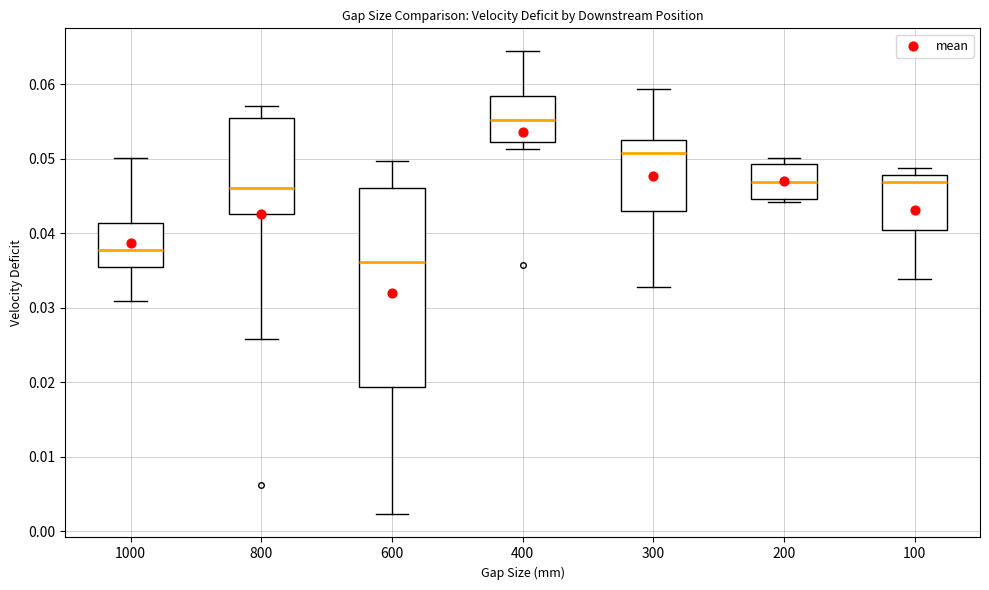

Reading left to right, transcribe this box plot: for each box, give where its median line is, the range the box spans, and where its two whiskers end, as read against the y-axis. The values are not printed on the chart, so give them approximately, as read against the axis.

1000: median 0.038, box 0.036 to 0.041, whiskers 0.031 to 0.050
800: median 0.046, box 0.043 to 0.055, whiskers 0.026 to 0.057
600: median 0.036, box 0.019 to 0.046, whiskers 0.002 to 0.050
400: median 0.055, box 0.052 to 0.058, whiskers 0.051 to 0.064
300: median 0.051, box 0.043 to 0.053, whiskers 0.033 to 0.059
200: median 0.047, box 0.045 to 0.049, whiskers 0.044 to 0.050
100: median 0.047, box 0.040 to 0.048, whiskers 0.034 to 0.049